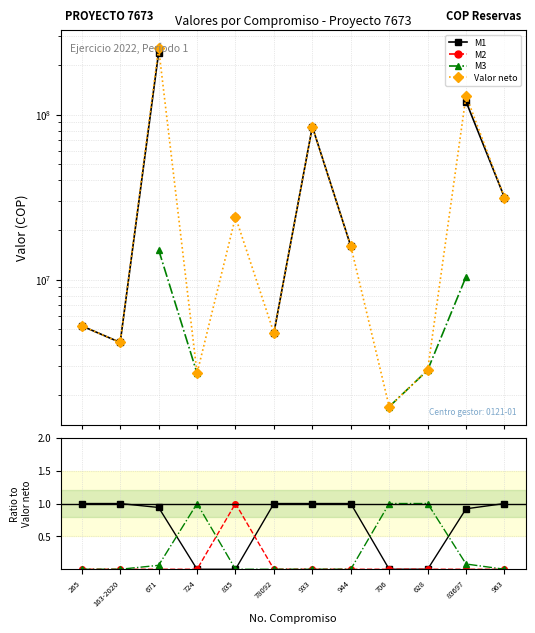

At how many categories does at least one series exceed 86278466?

2